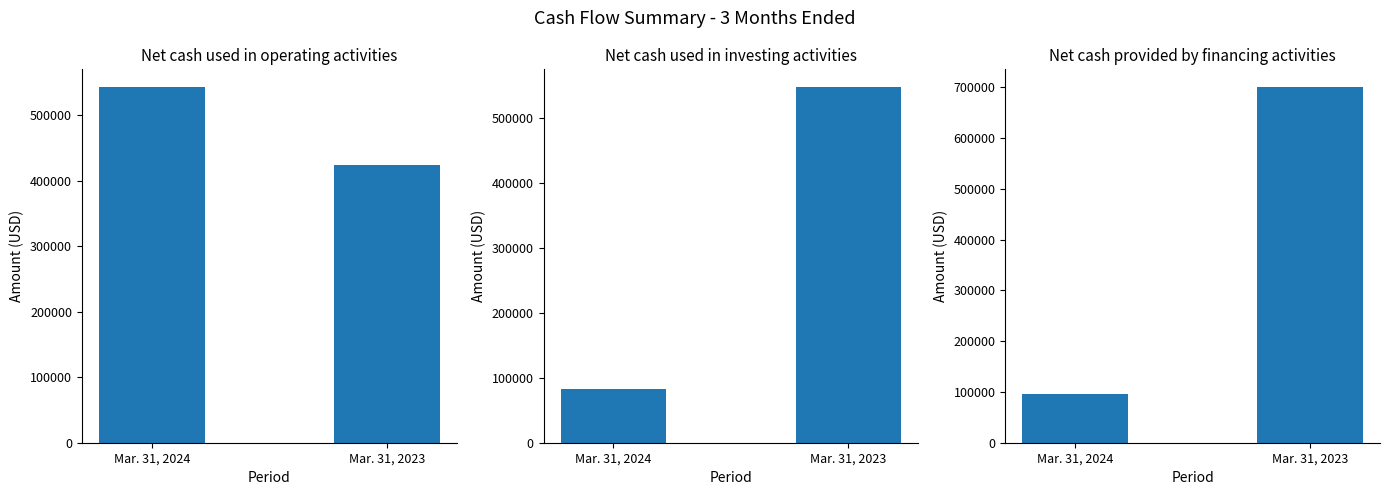

What is the difference between the Net cash used in operating activities values at Mar. 31, 2023 and Mar. 31, 2024?

119333